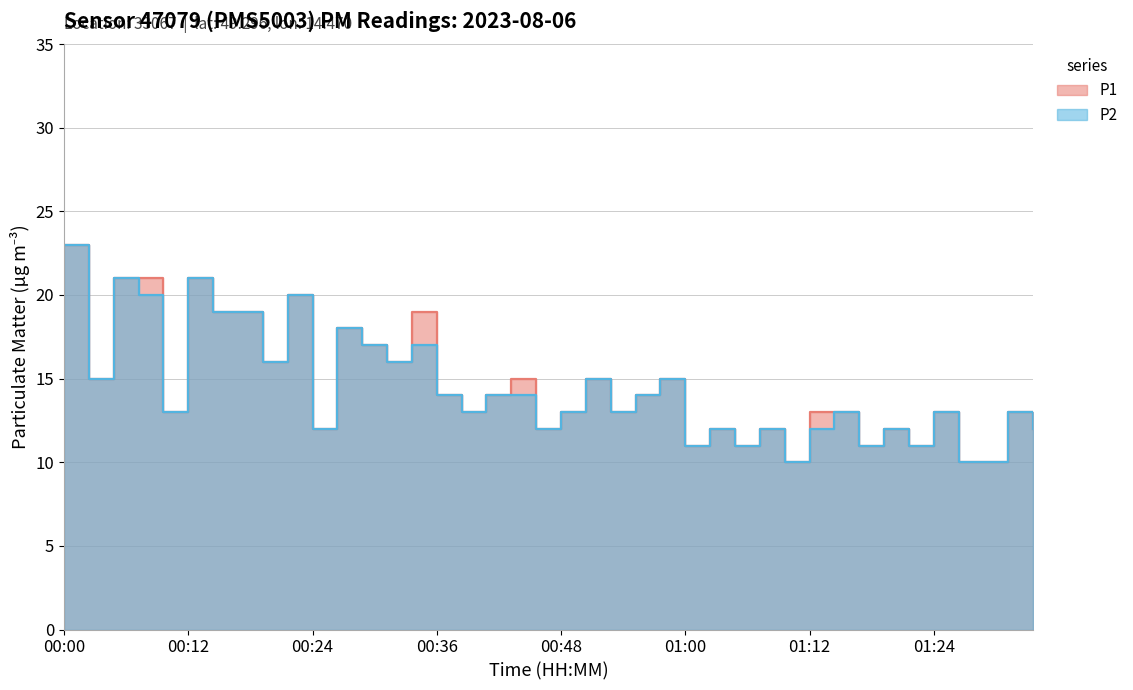

Rank the series by their average value, from highest to lowest.

P1, P2